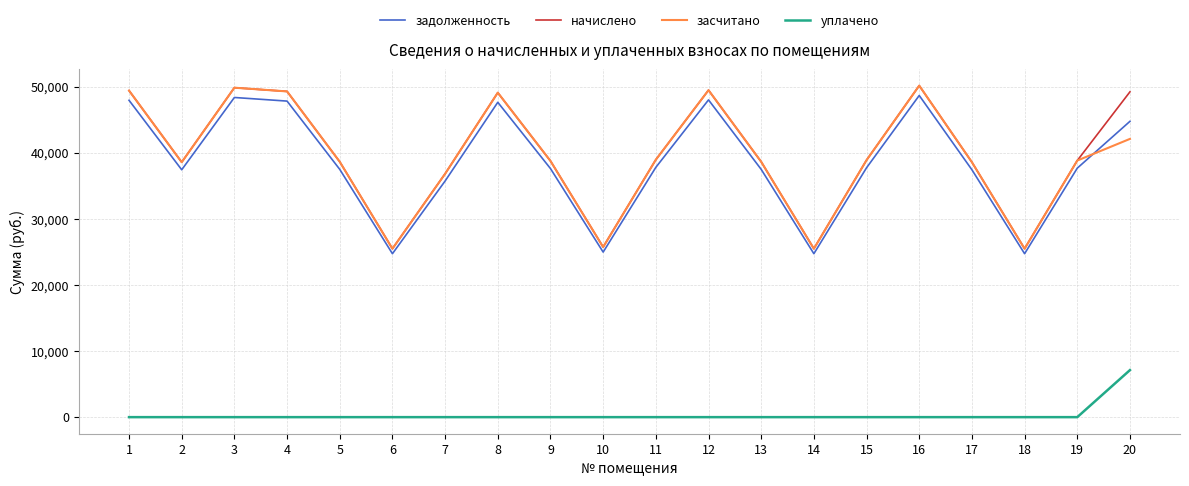

What is the average value of the начислено series?

39764.3